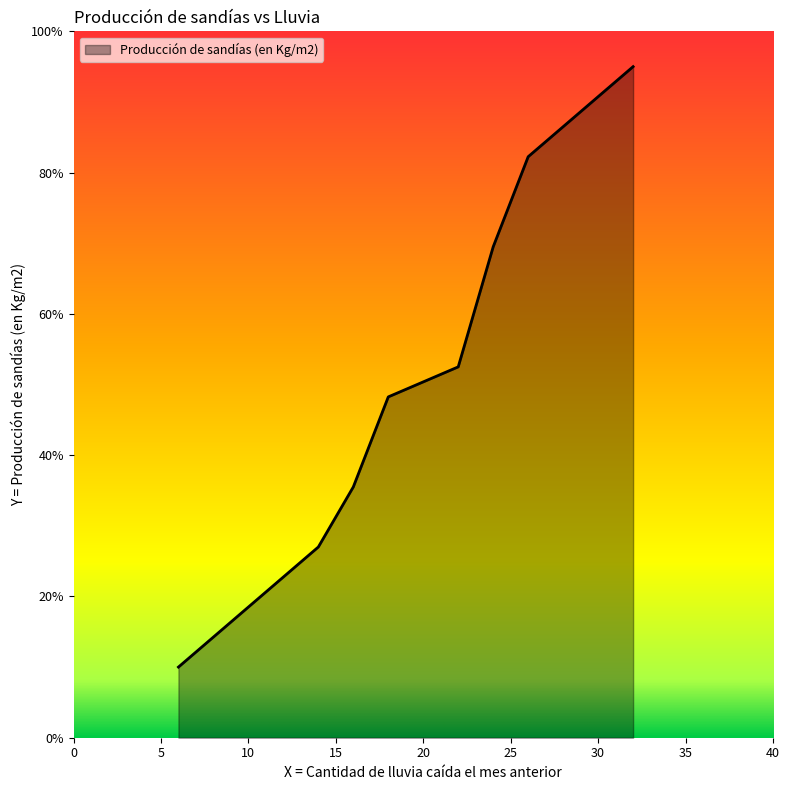

How many lines are shown in the chart?

1